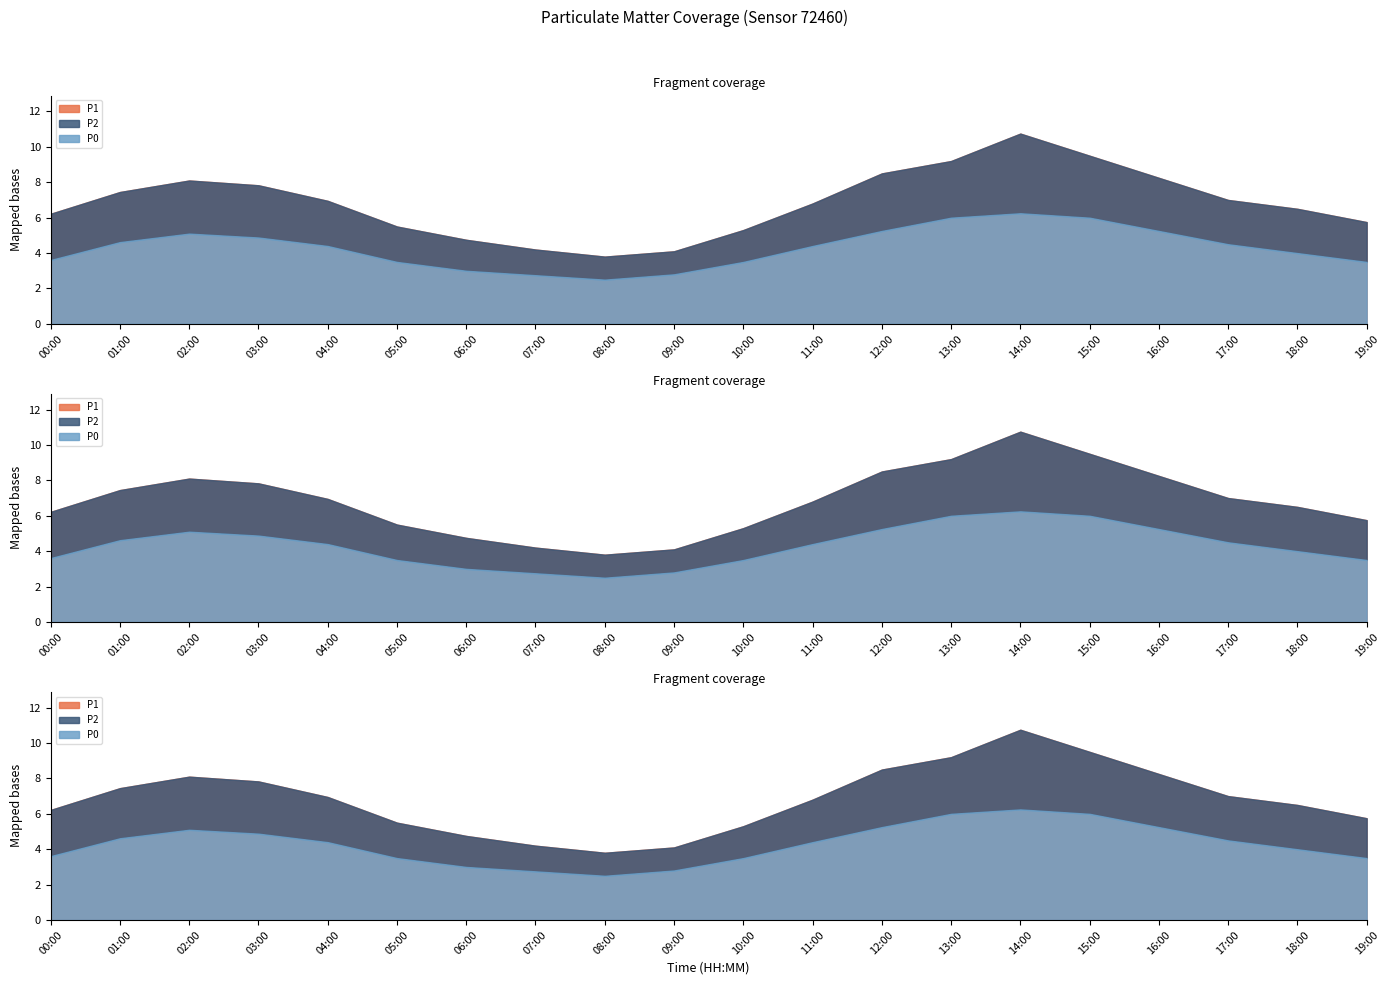

How many interior local peaks does the P0 series have?

2